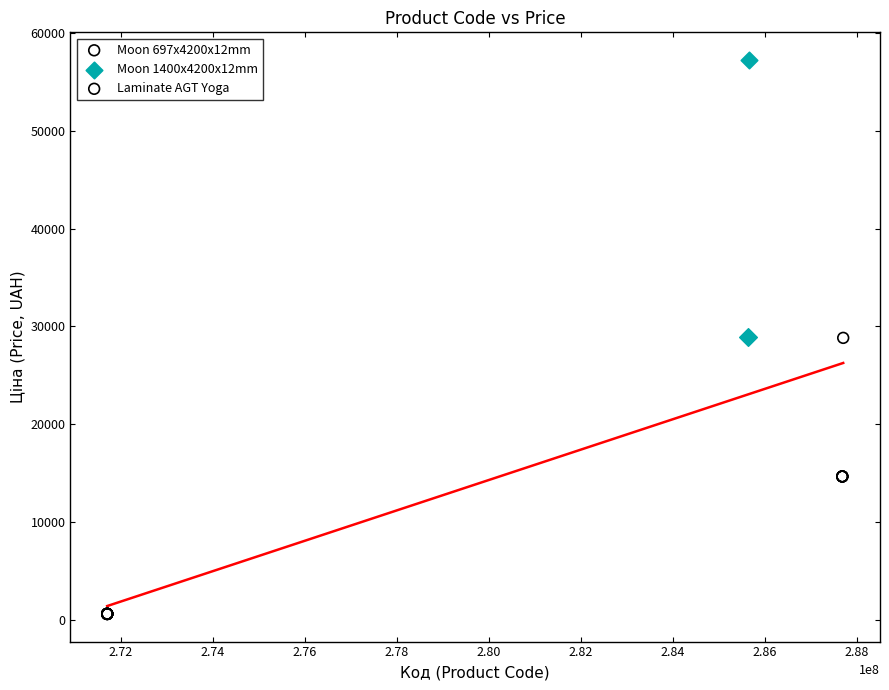

Which series contains the highest Y value?

Moon 1400x4200x12mm